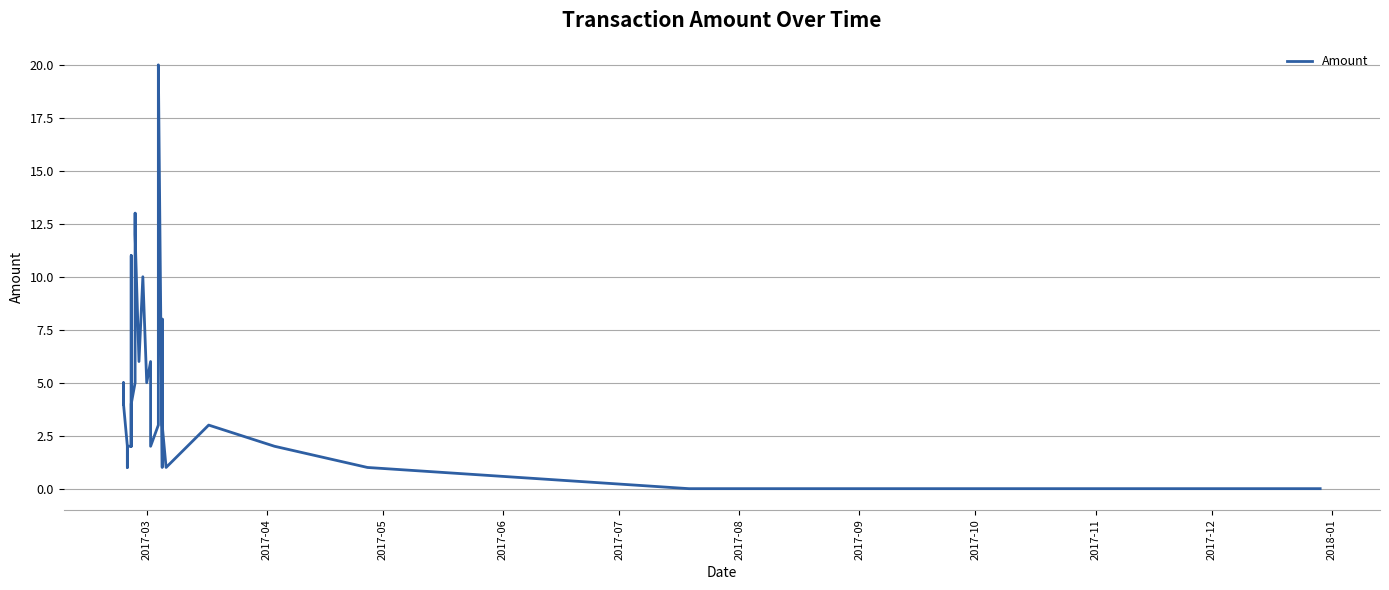

How many positive values are there?

34